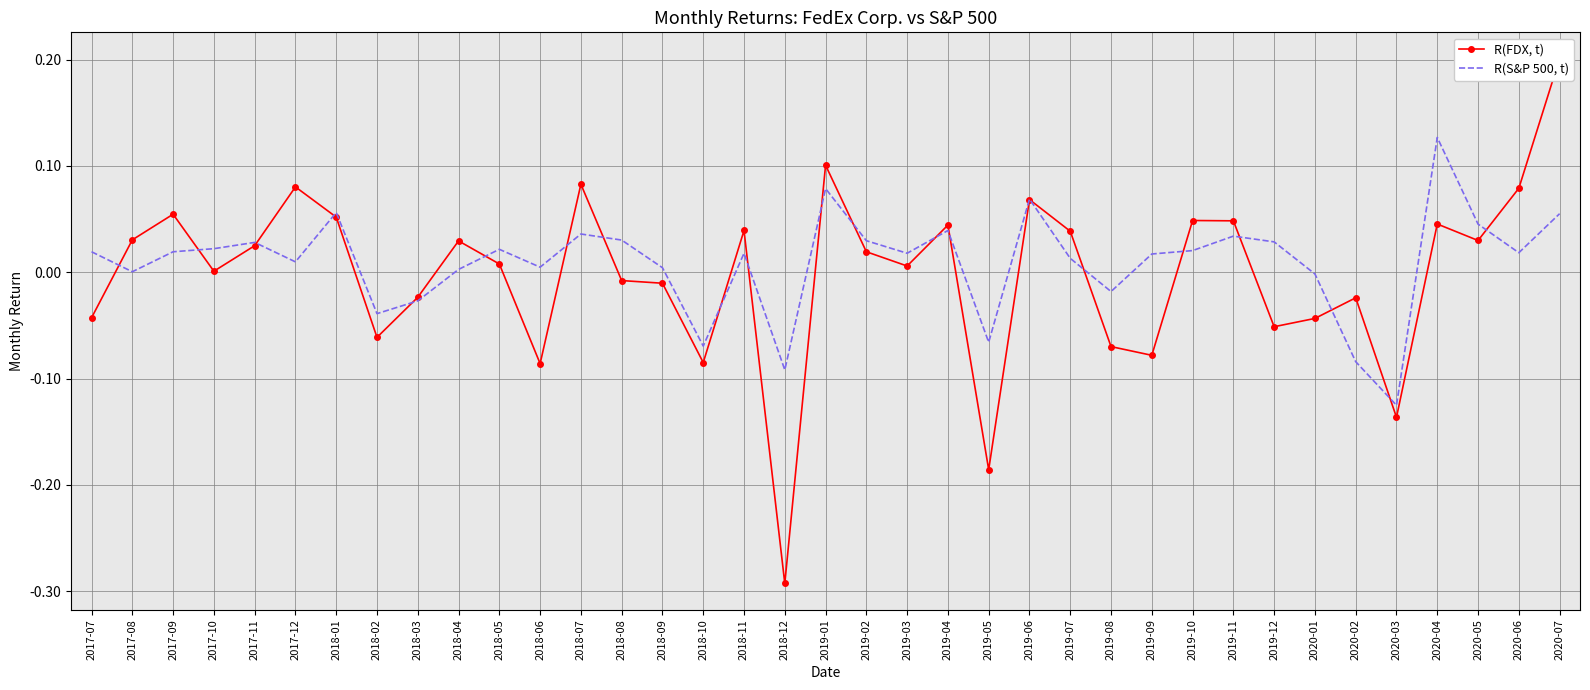

What is the value of the R(S&P 500, t) point at the 33rd from the left?

-0.1